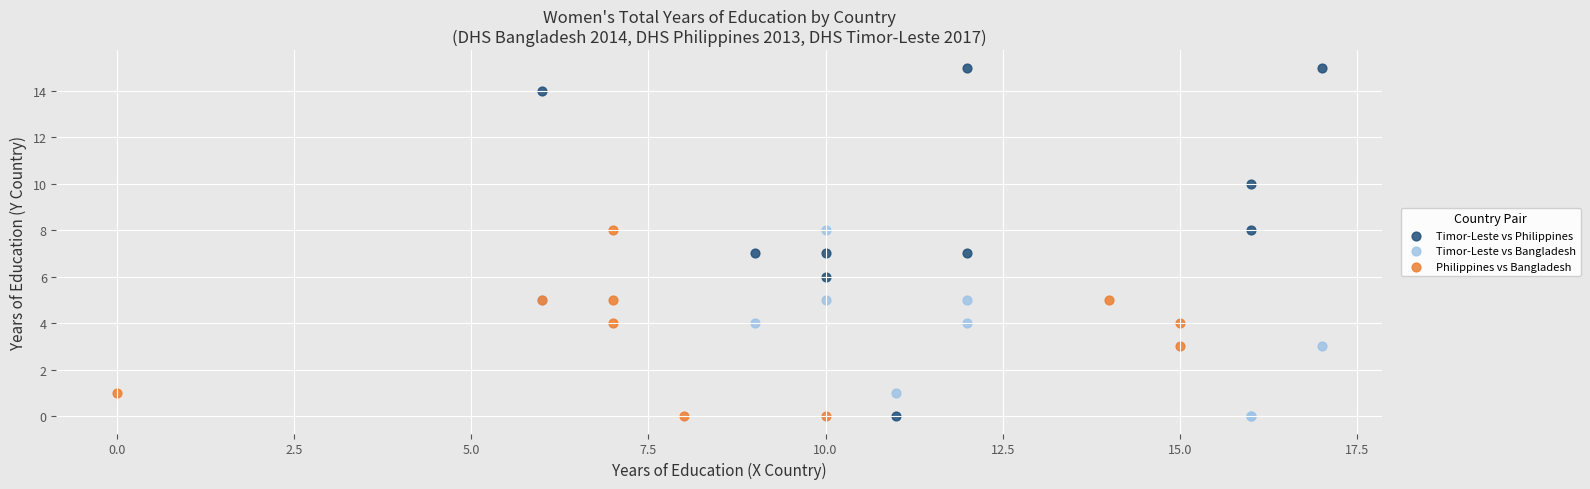

Which series reaches the maximum Y coordinate?

Timor-Leste vs Philippines